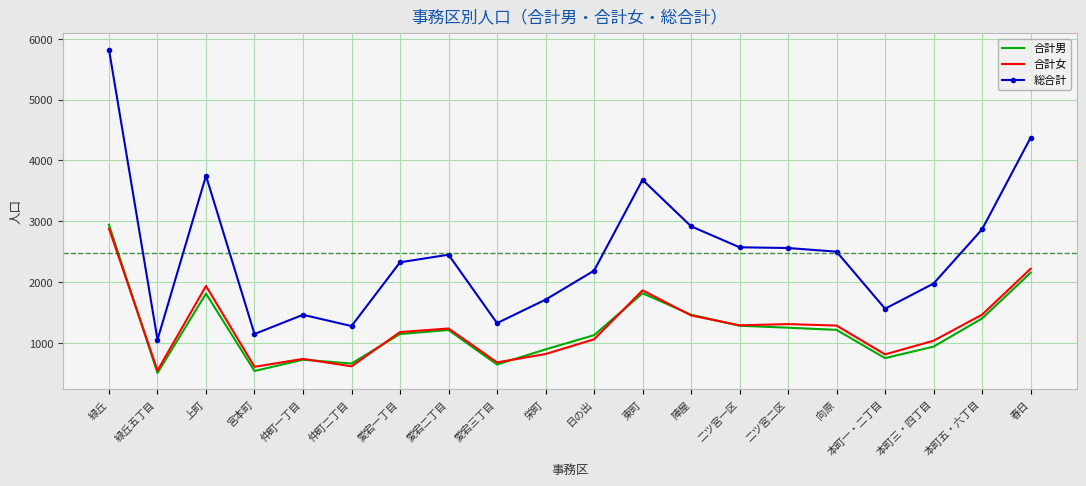

True or false: 合計女 and 総合計 intersect in this chart.

False